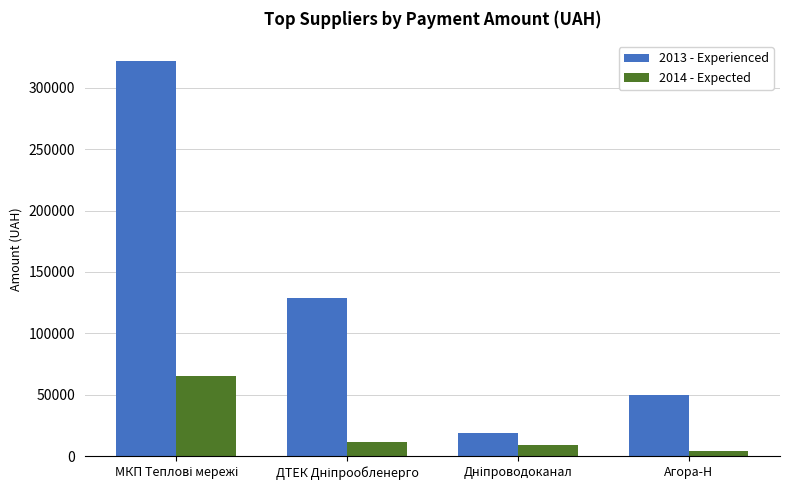

What is the difference between the maximum and second lowest values in the 2013 - Experienced series?

272137.5